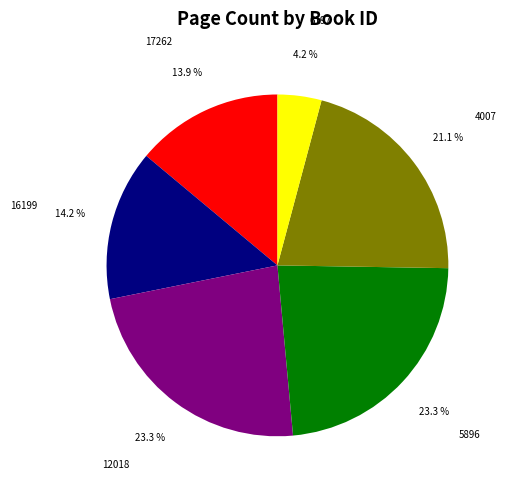

To the nearest percent, what portion does 5896 represent?

23%